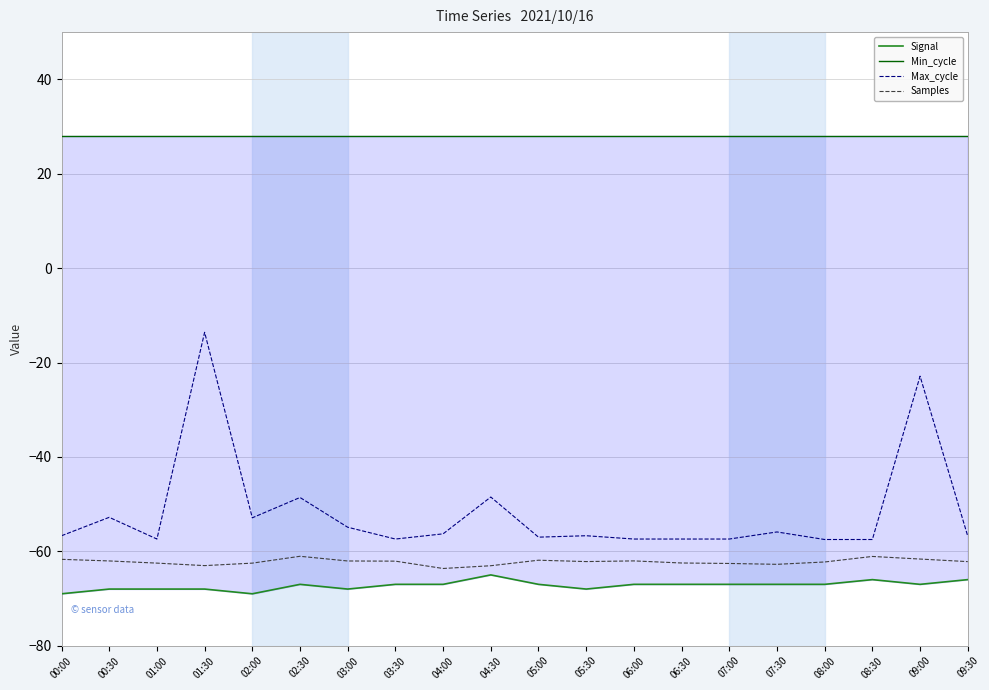

How many data points in Samples are above -62?

5